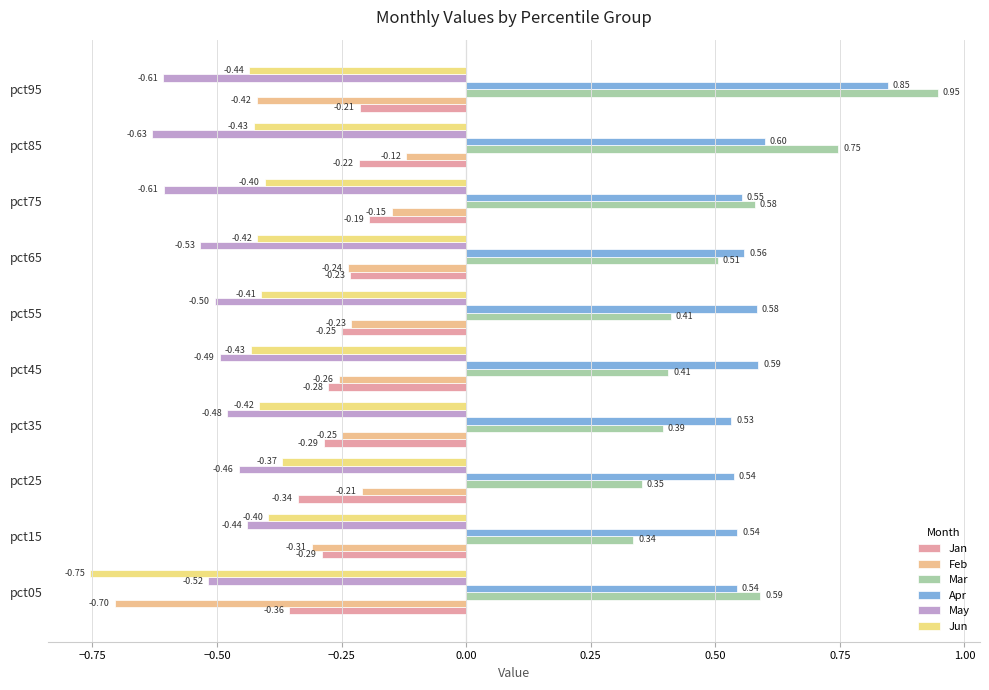

How many data points does each series have?

10